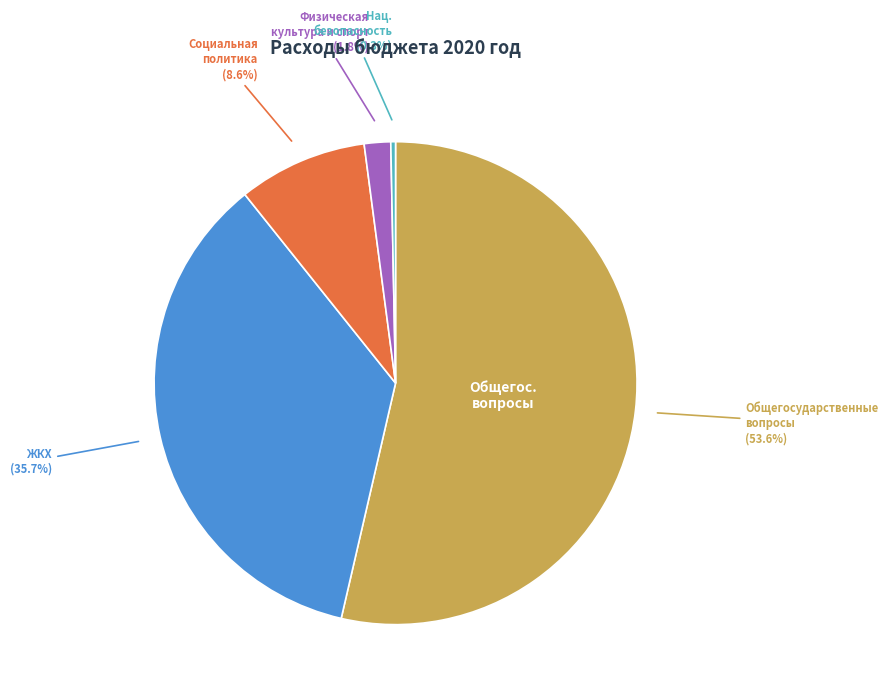

Is there any slice that represents more than half of the pie?

Yes